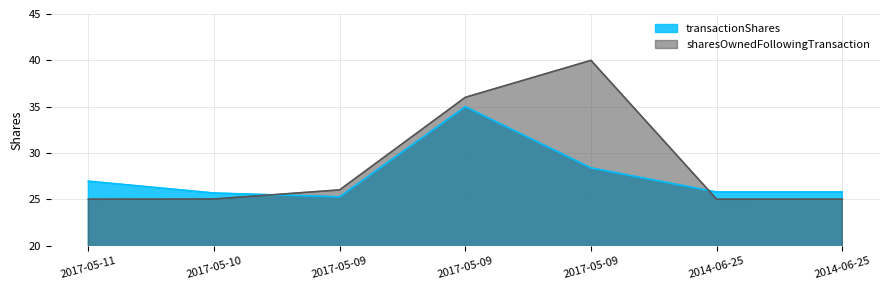

What is the spread (max minus min) of values at 2017-05-09?

0.8